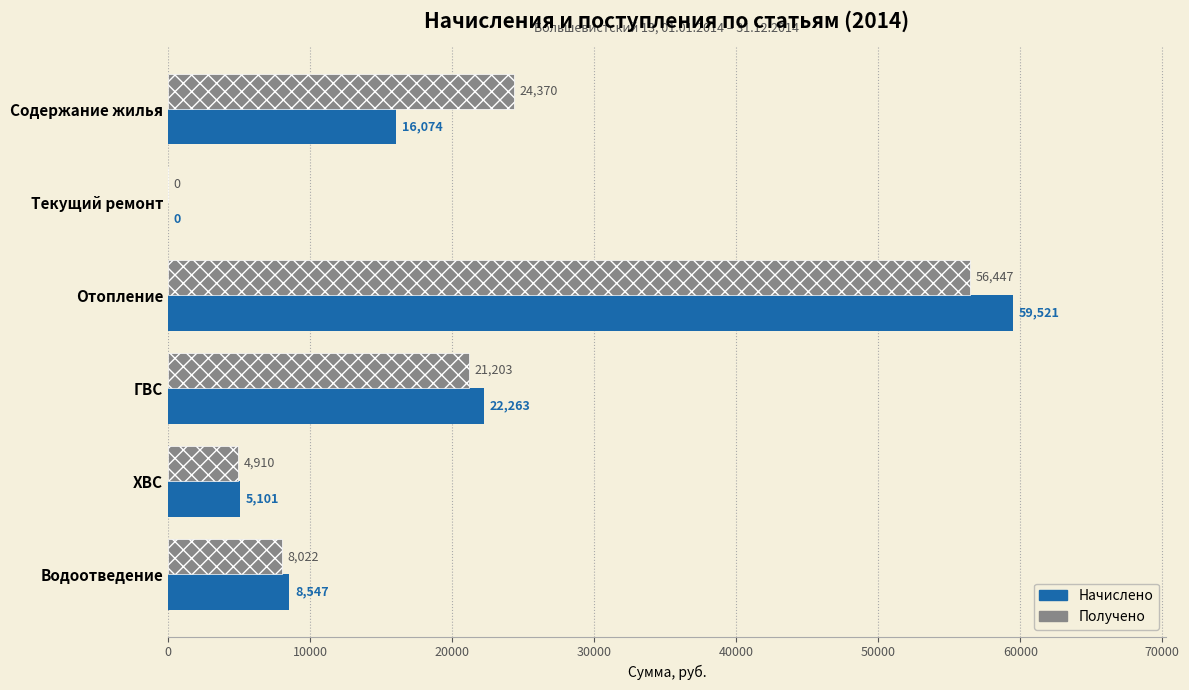

Between Текущий ремонт and ХВС, which series saw the biggest shift?

Начислено